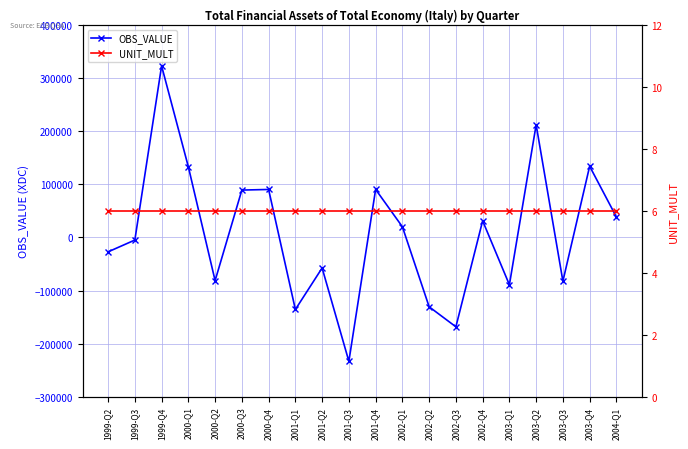

Is it true that UNIT_MULT equals 6 at 2000-Q4?

True